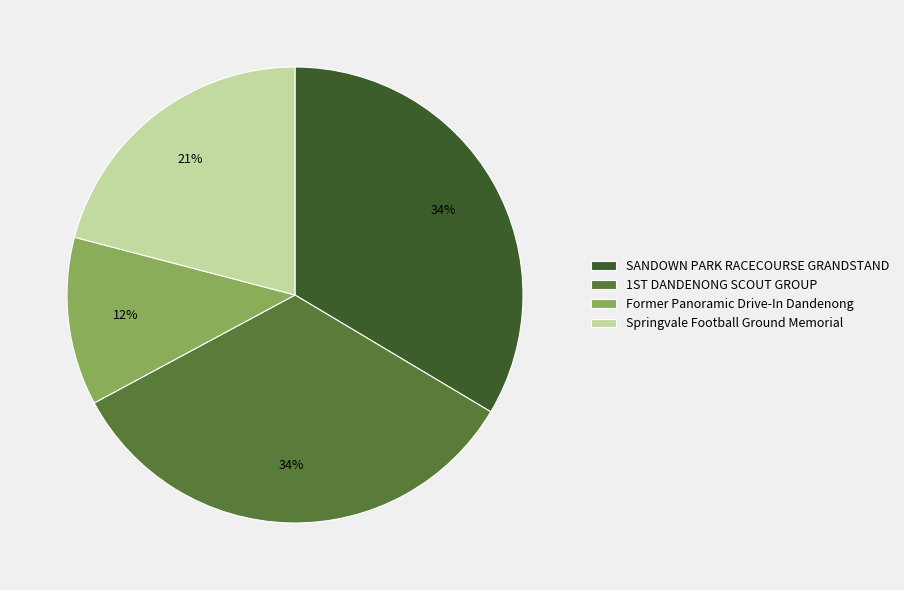

Combined, do Former Panoramic Drive-In Dandenong and Springvale Football Ground Memorial account for over 50%?

No